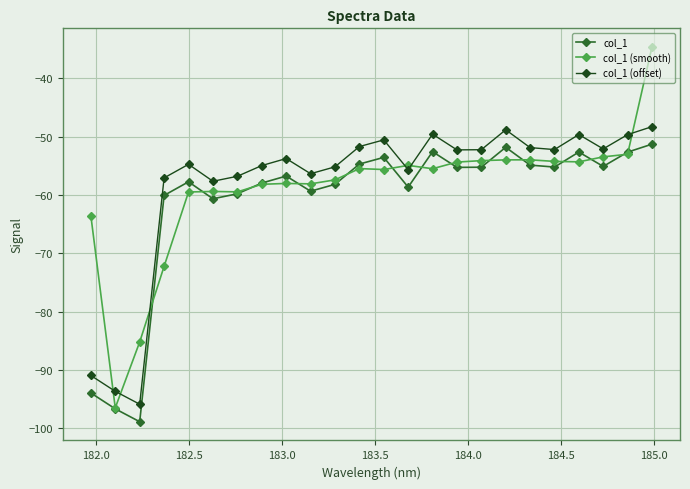

What is the value of the col_1 point at the 16th from the left?

-55.3